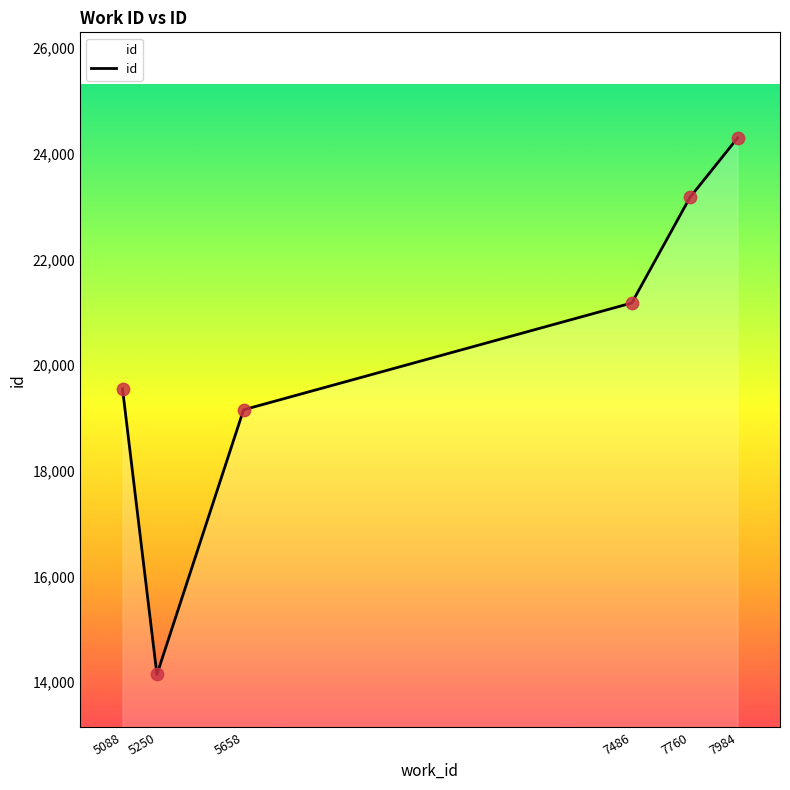

What is the change in value from 5088 to 7760?

+3623